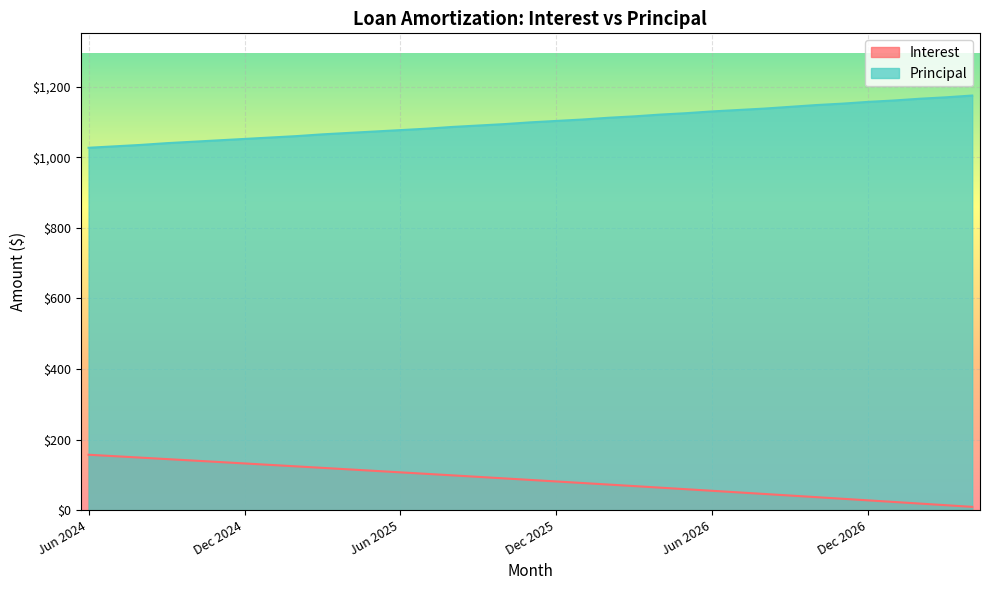

What is the difference between the highest and lowest values at Sep 2026?

1101.6